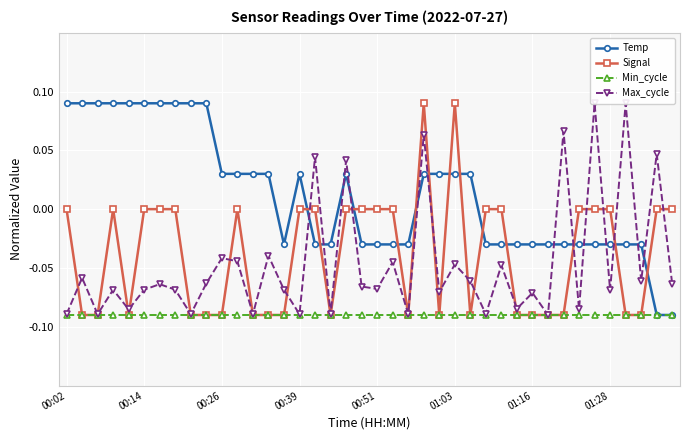

List the series in order of their peak value, highest first.

Temp, Signal, Max_cycle, Min_cycle